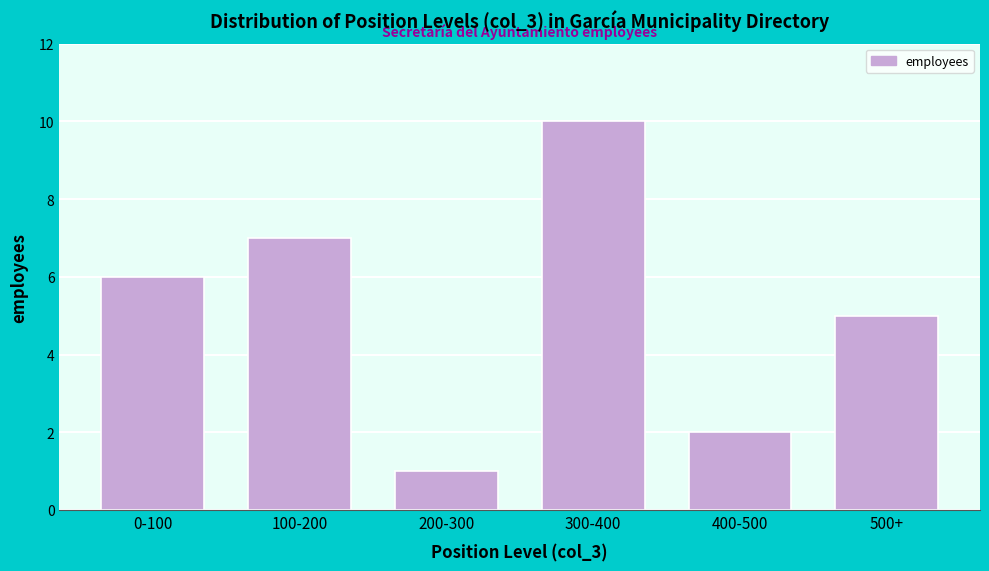

Reading left to right, what are all the values shown in this chart?

0-100=6	100-200=7	200-300=1	300-400=10	400-500=2	500+=5